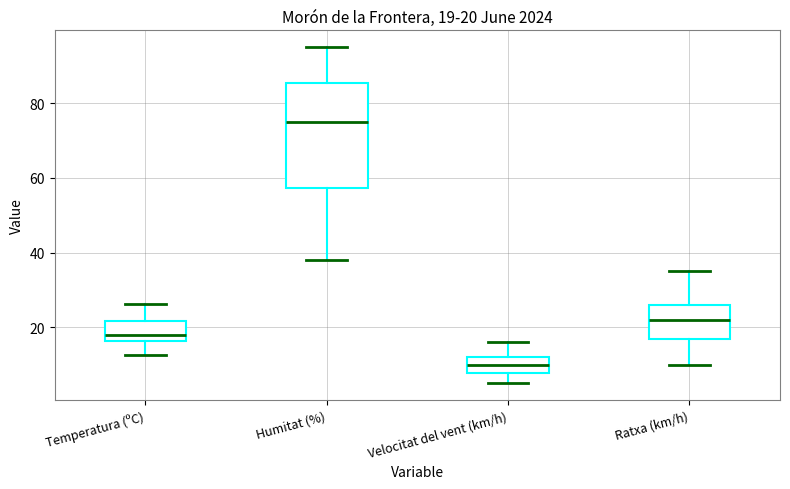

Which box is the tallest, from its lower edge to its upper edge?

Humitat (%)